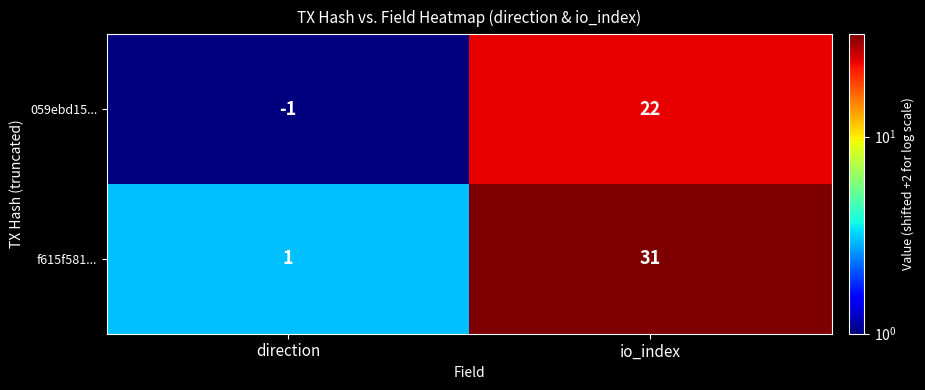

List the series in order of their overall mean, highest first.

f615f581..., 059ebd15...